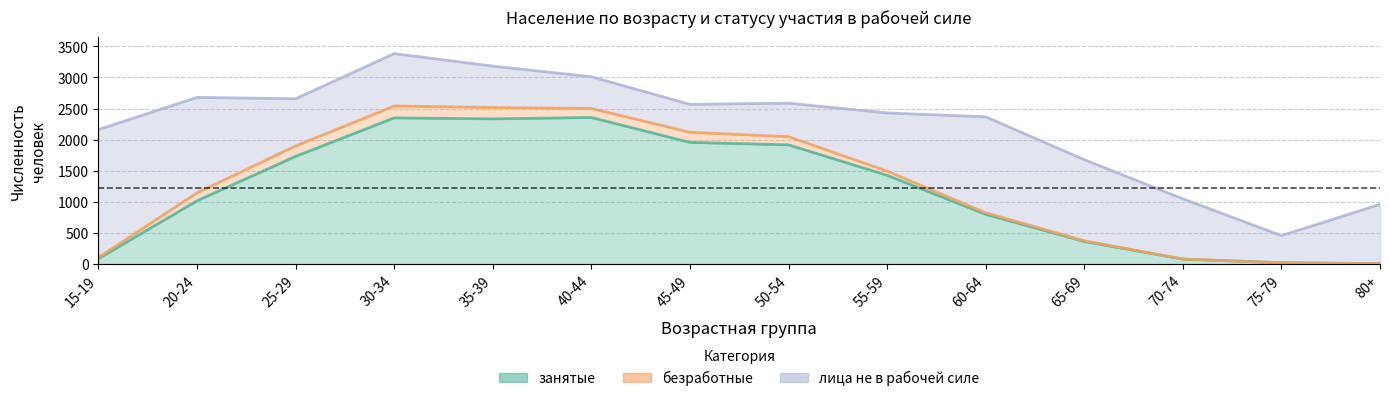

Which label corresponds to the smallest value in the chart?

80+